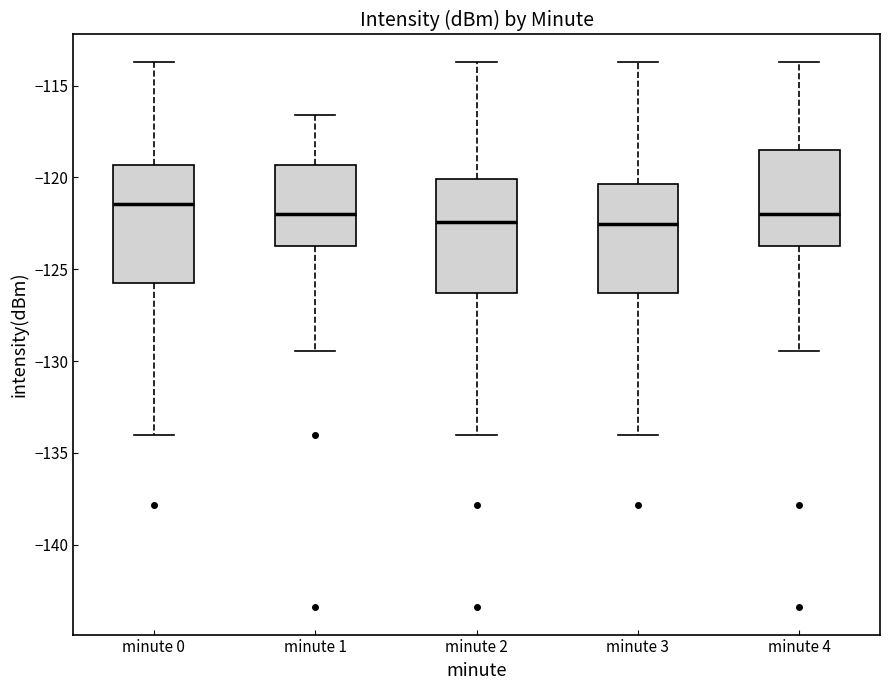

Where does the lower whisker of the box for minute 3 end on the y-axis? The values are not printed on the chart, so give them approximately, as read against the axis.

-134.0